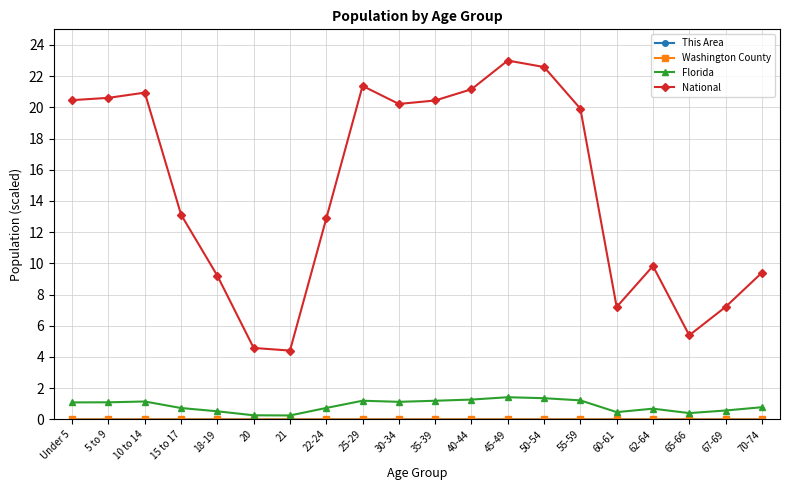

True or false: National has more than 2 interior local peaks.

True